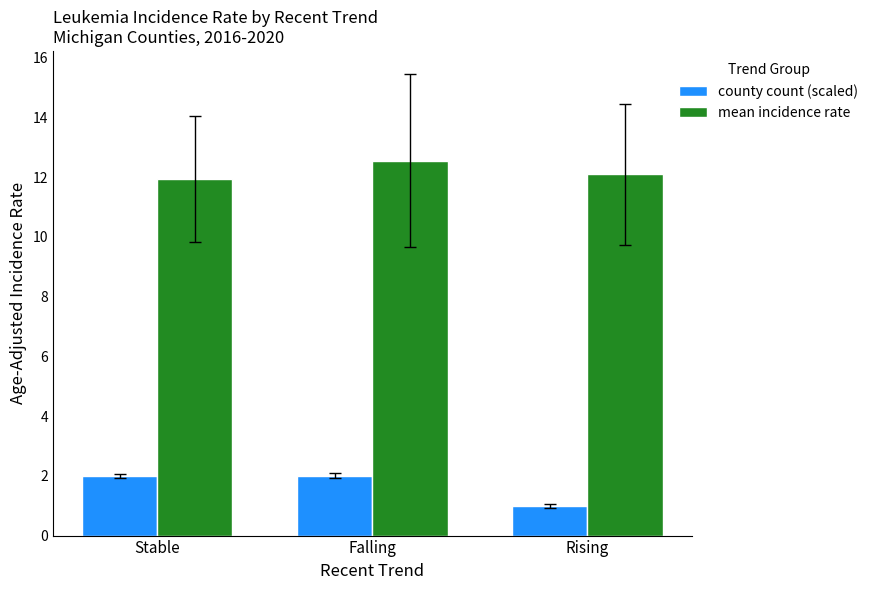

Reading left to right, transcribe all the data shown in this chart.

county count (scaled): 2.0	2.0	1.0
mean incidence rate: 11.9	12.6	12.1